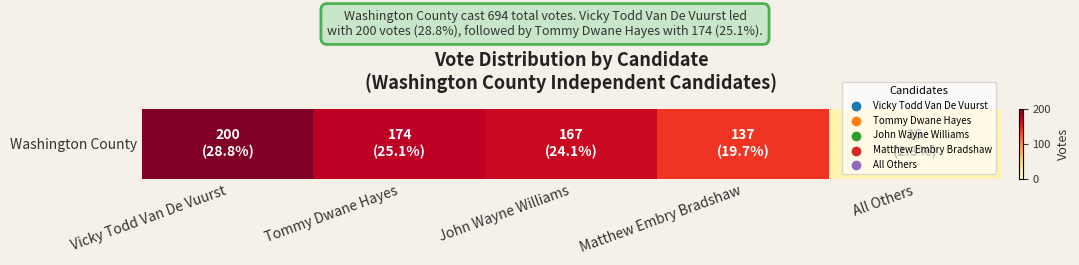

What is the approximate value at Matthew Embry Bradshaw?

137